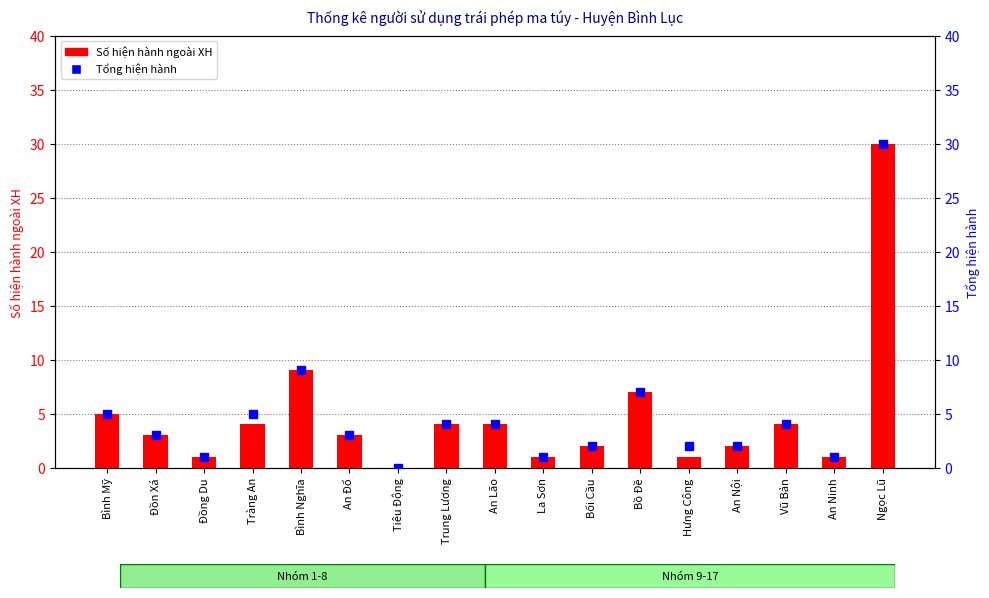

How many series are shown in this chart?

2